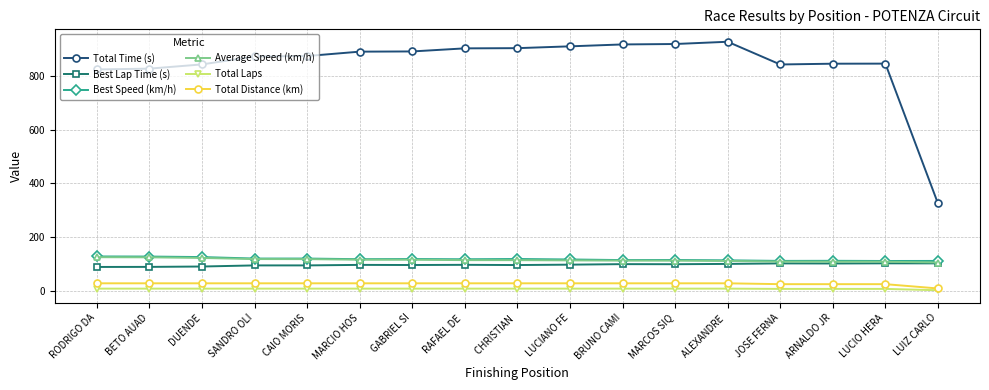

True or false: Best Lap Time (s) has more than 2 points higher than both neighbors.

True